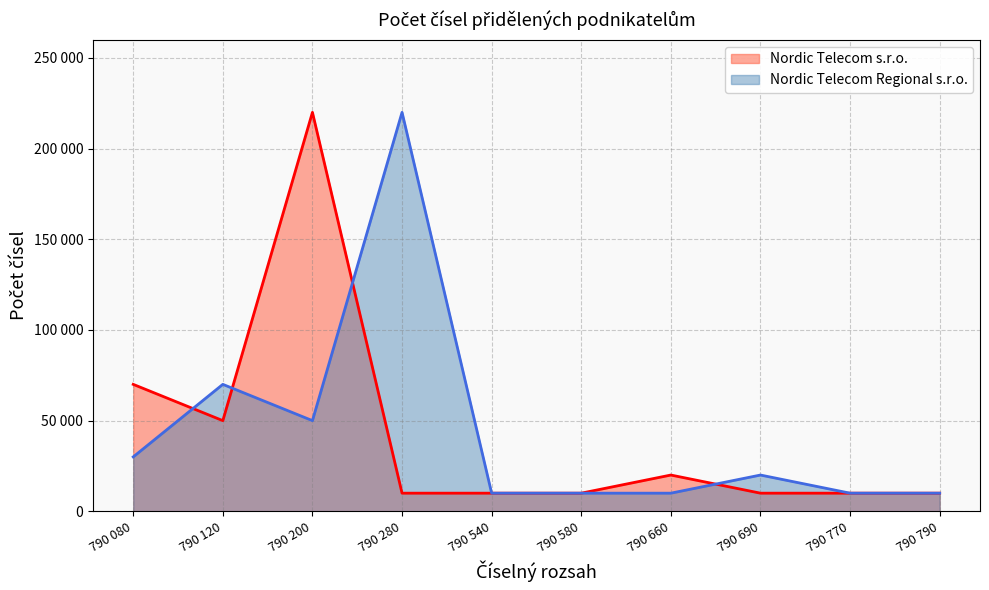

Reading right to left, transcribe all the data shown in this chart.

Nordic Telecom s.r.o. (line): 10000	10000	10000	20000	10000	10000	10000	220000	50000	70000
Nordic Telecom Regional s.r.o. (line): 10000	10000	20000	10000	10000	10000	220000	50000	70000	30000